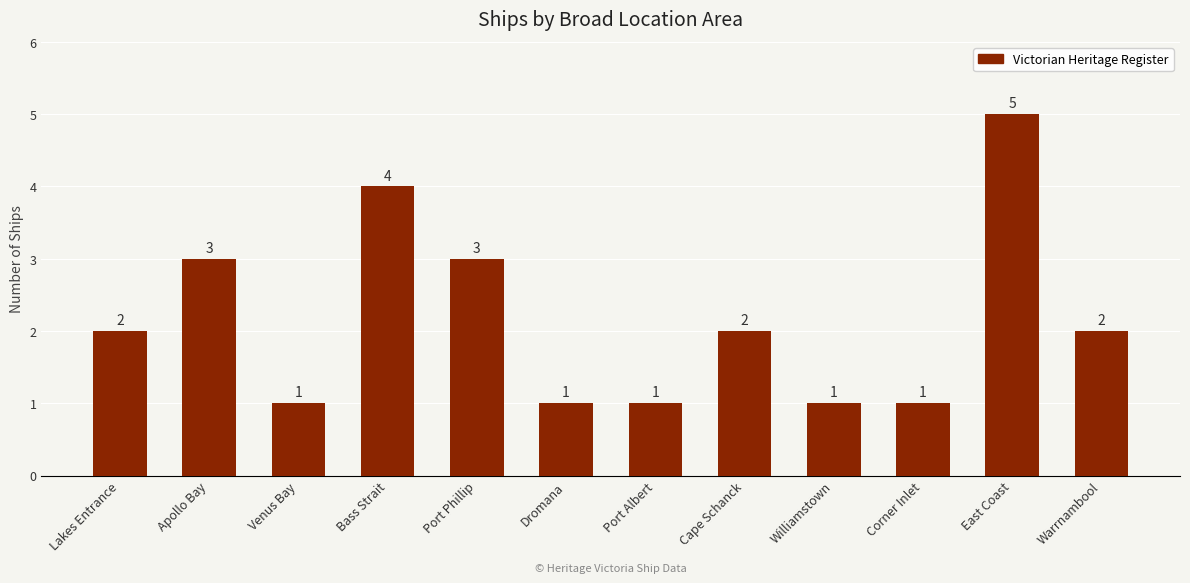

Reading left to right, transcribe all the data shown in this chart.

Lakes Entrance=2	Apollo Bay=3	Venus Bay=1	Bass Strait=4	Port Phillip=3	Dromana=1	Port Albert=1	Cape Schanck=2	Williamstown=1	Corner Inlet=1	East Coast=5	Warrnambool=2